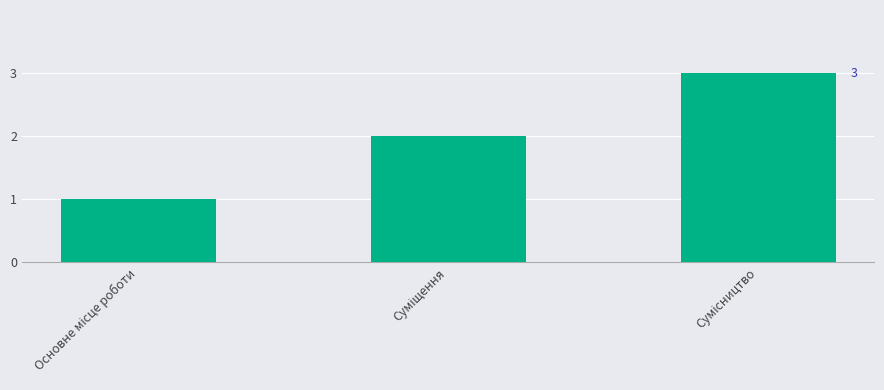

What is the greatest value displayed?

3